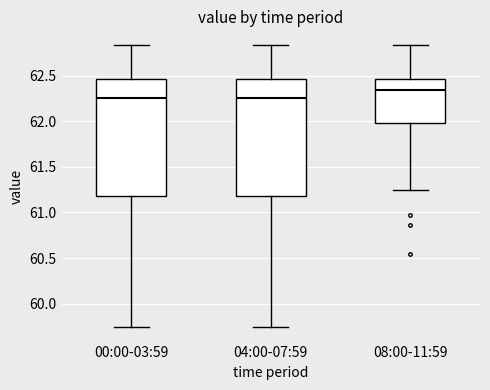

Where is the lower edge of the box for 04:00-07:59 on the y-axis? The values are not printed on the chart, so give them approximately, as read against the axis.

61.20